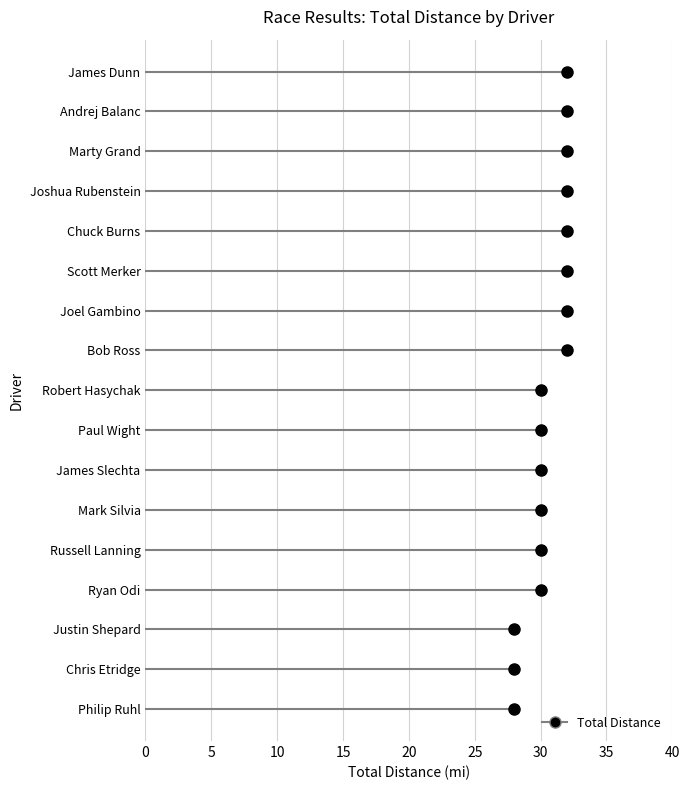

Is it true that the value at Andrej Balanc is 54?

False